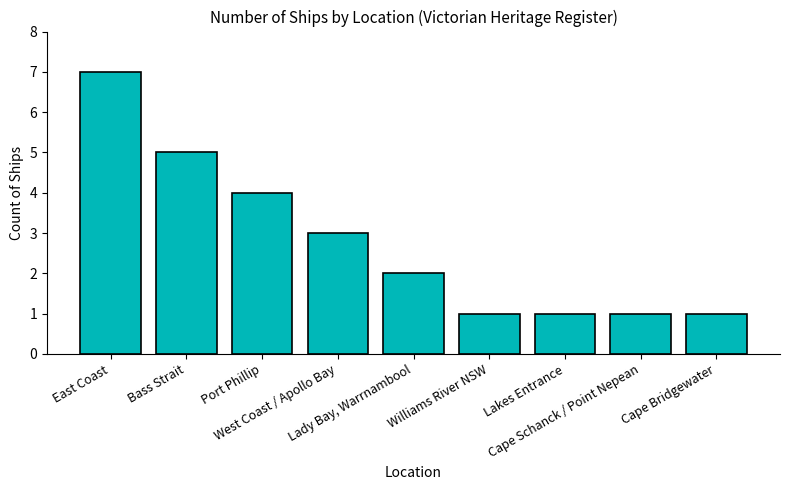

How many bars are there in total?

9